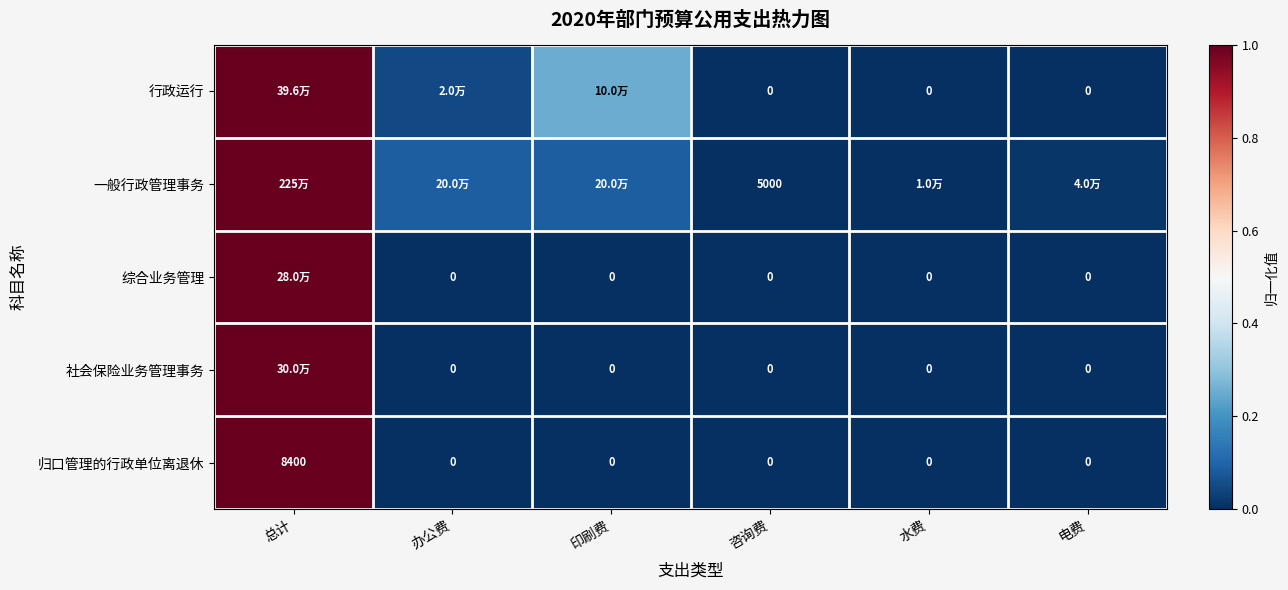

List the labels in order of 行政运行 value, smallest first.

咨询费, 水费, 电费, 办公费, 印刷费, 总计